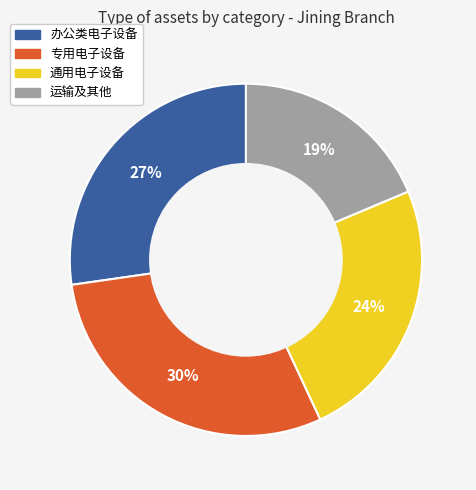

Does any single category account for the majority?

No